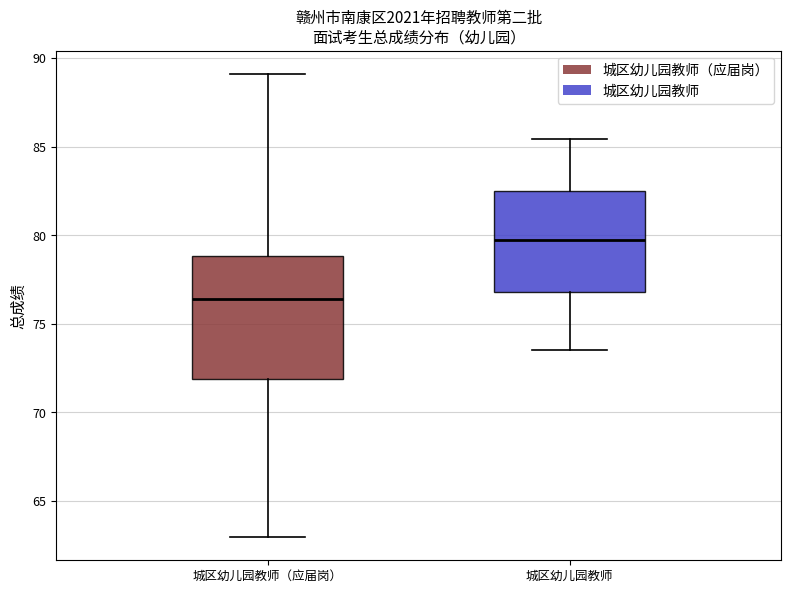

Which box is the tallest, from its lower edge to its upper edge?

城区幼儿园教师（应届岗）